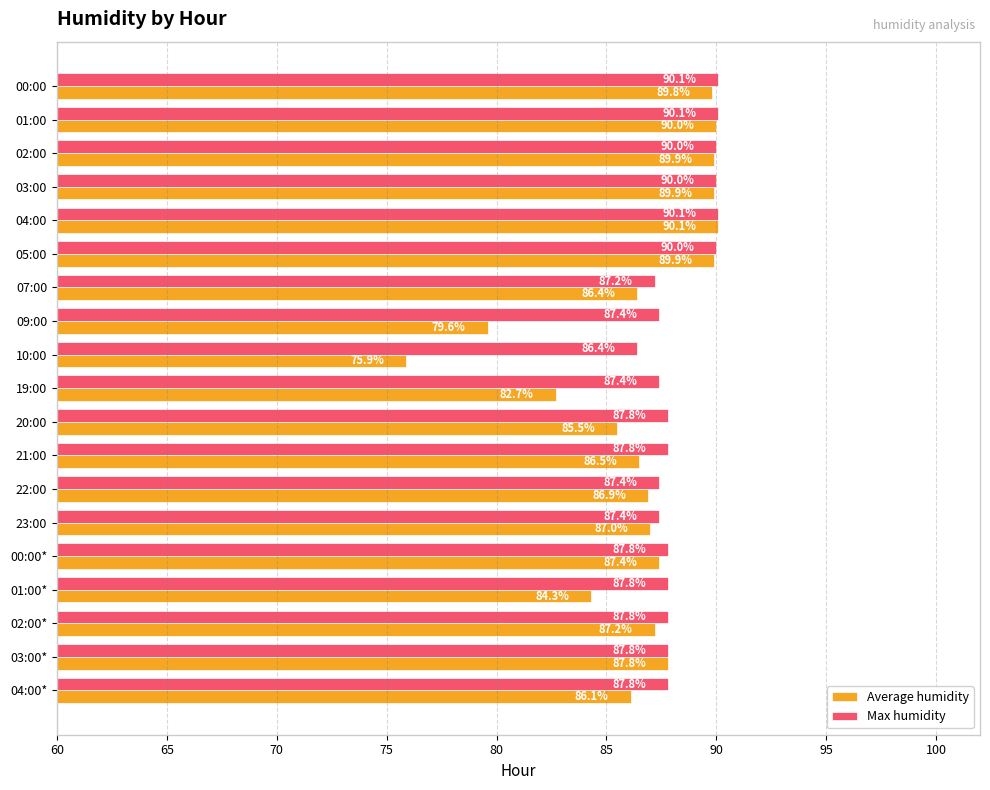

Which category has the lowest value across all series?

10:00